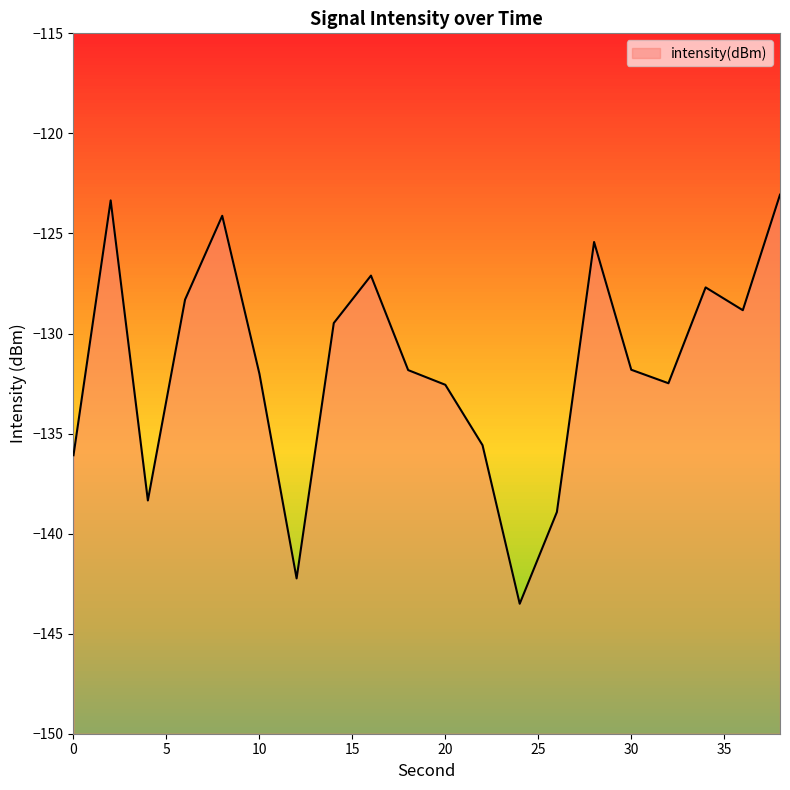

What value does the data have at 10?

-132.0